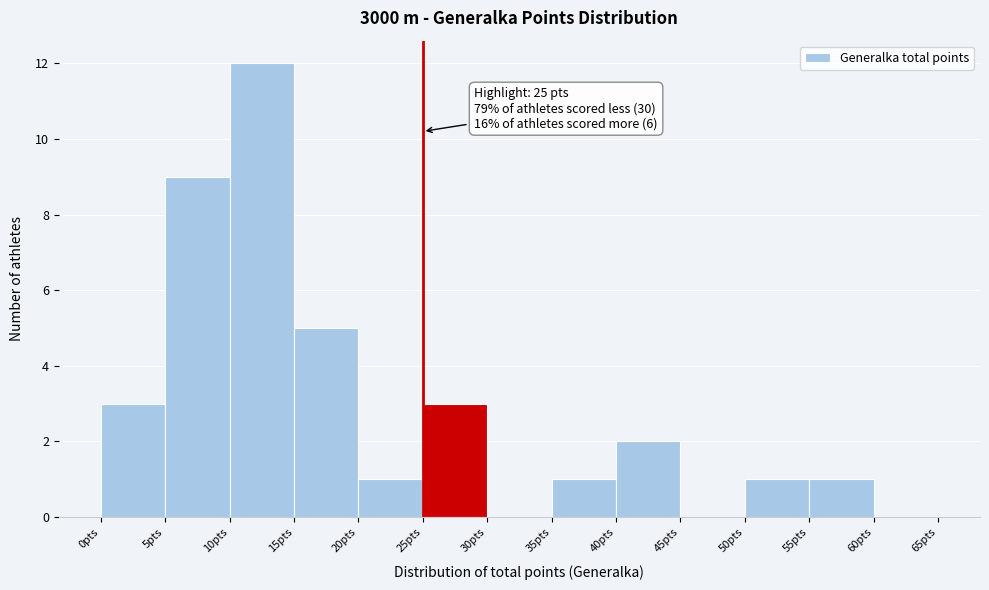

Over which range of the x-axis is the bar tallest?

10 to 15